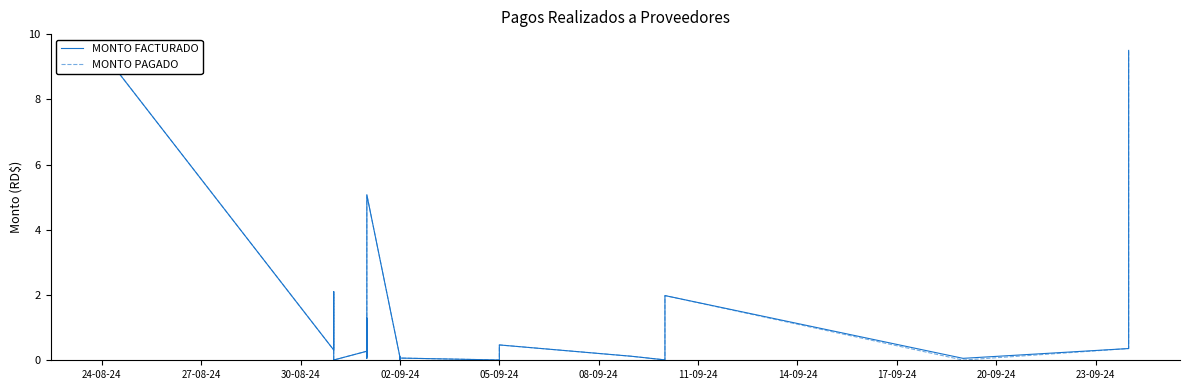

Between 17-09-24 and 17, which series saw the biggest shift?

MONTO FACTURADO